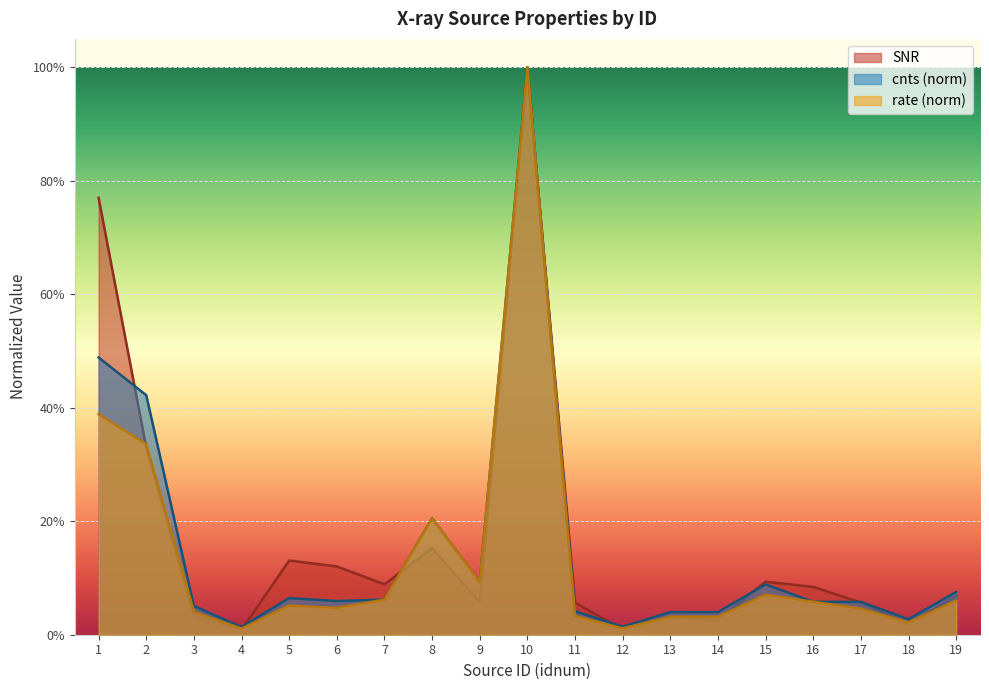

In SNR, how many points are lower than both neighbors (excluding endpoints)?

6